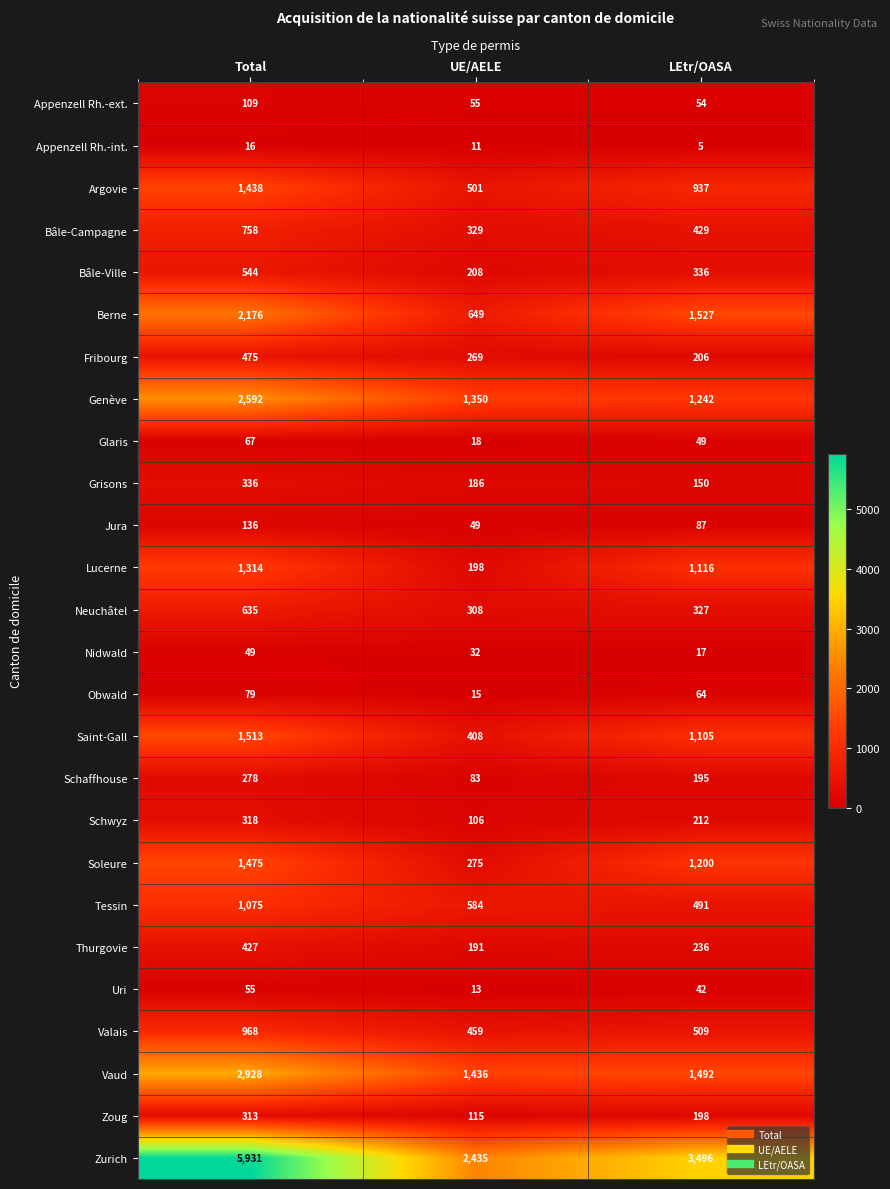

What is the difference between the Uri values at UE/AELE and LEtr/OASA?

29